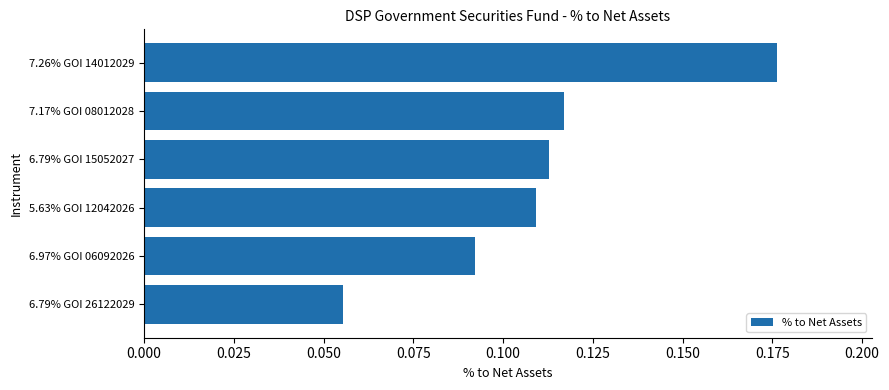

Which has a higher value, 6.97% GOI 06092026 or 7.26% GOI 14012029?

7.26% GOI 14012029